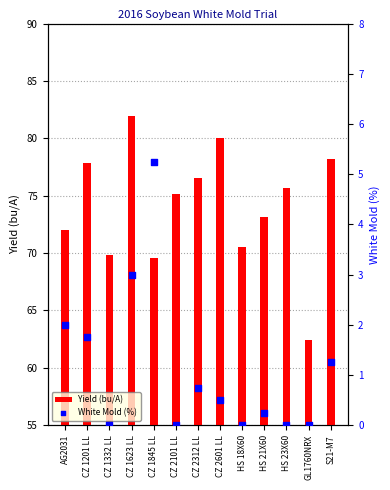

Which series has the largest total across all categories?

Yield (bu/A)